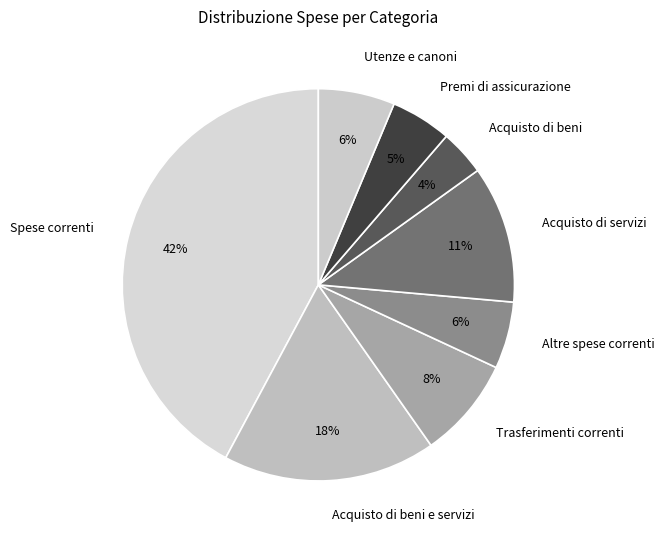

The Utenze e canoni slice represents 13% of the pie. True or false?

False